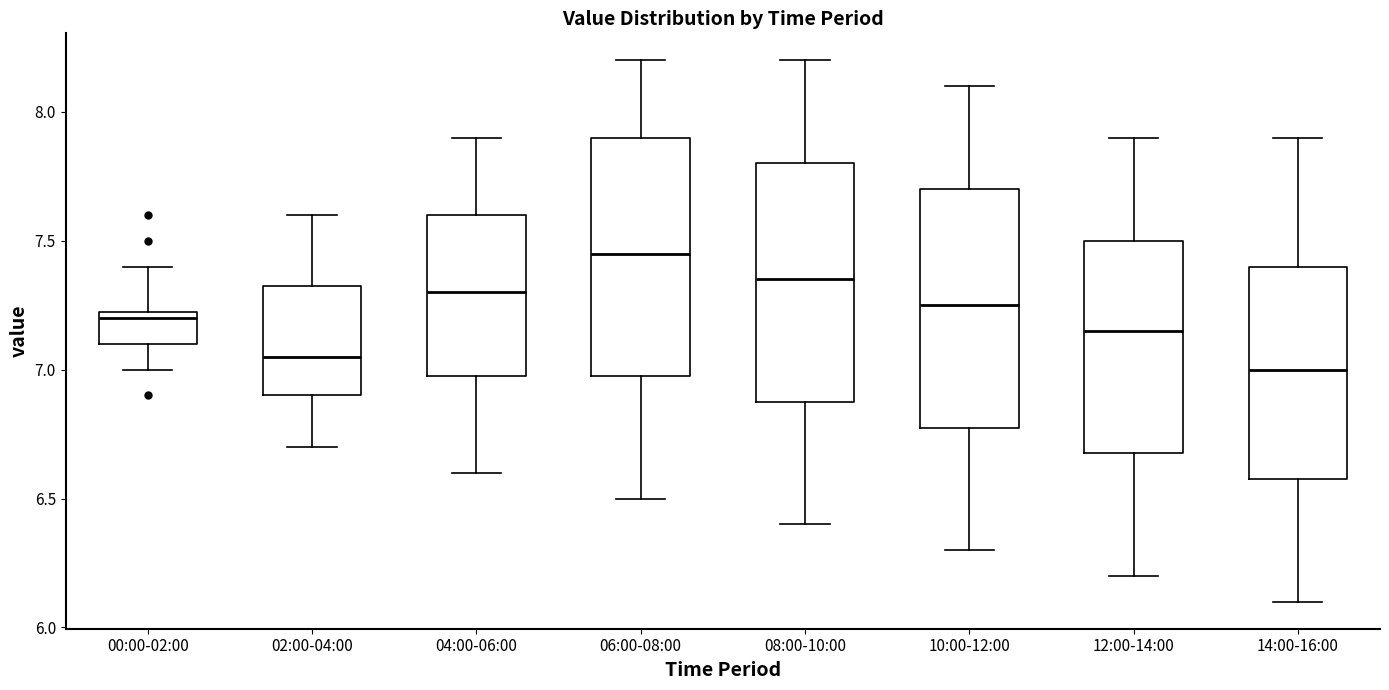

Reading left to right, transcribe this box plot: for each box, give where its median line is, the range the box spans, and where its two whiskers end, as read against the y-axis. The values are not printed on the chart, so give them approximately, as read against the axis.

00:00-02:00: median 7.20, box 7.10 to 7.25, whiskers 7.00 to 7.40
02:00-04:00: median 7.05, box 6.90 to 7.35, whiskers 6.70 to 7.60
04:00-06:00: median 7.30, box 7.00 to 7.60, whiskers 6.60 to 7.90
06:00-08:00: median 7.45, box 7.00 to 7.90, whiskers 6.50 to 8.20
08:00-10:00: median 7.35, box 6.90 to 7.80, whiskers 6.40 to 8.20
10:00-12:00: median 7.25, box 6.80 to 7.70, whiskers 6.30 to 8.10
12:00-14:00: median 7.15, box 6.70 to 7.50, whiskers 6.20 to 7.90
14:00-16:00: median 7.00, box 6.60 to 7.40, whiskers 6.10 to 7.90